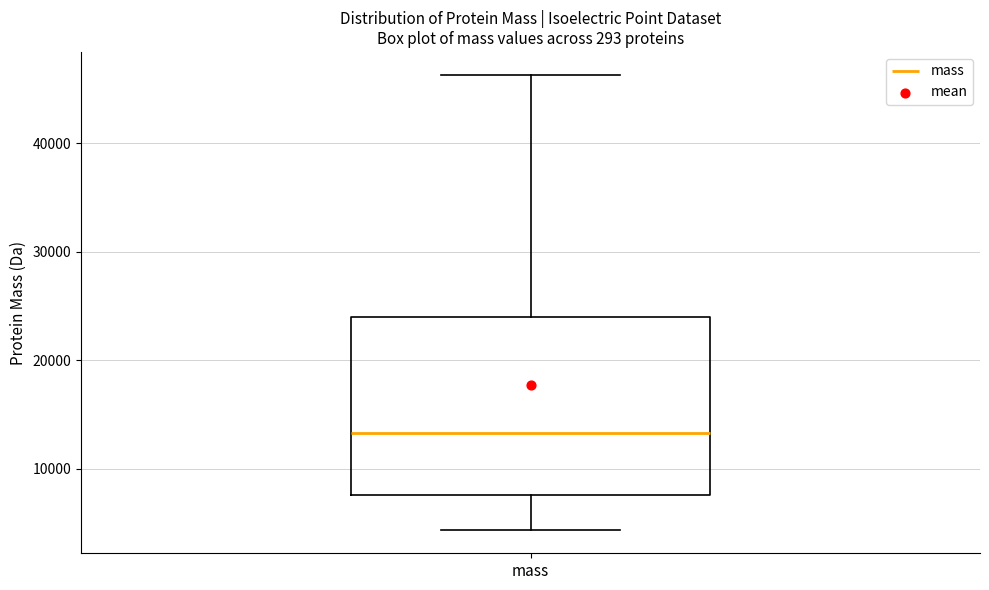

Where does the lower whisker of the box for mass end on the y-axis? The values are not printed on the chart, so give them approximately, as read against the axis.

4000